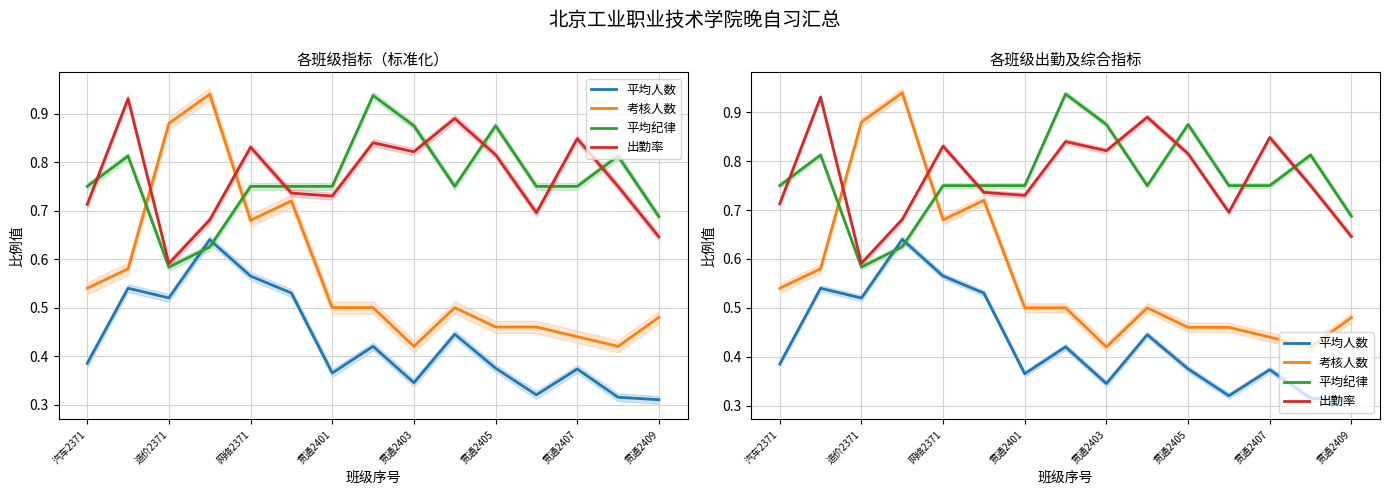

The 平均纪律 series shows 0.9 at 贯通2401. True or false?

False